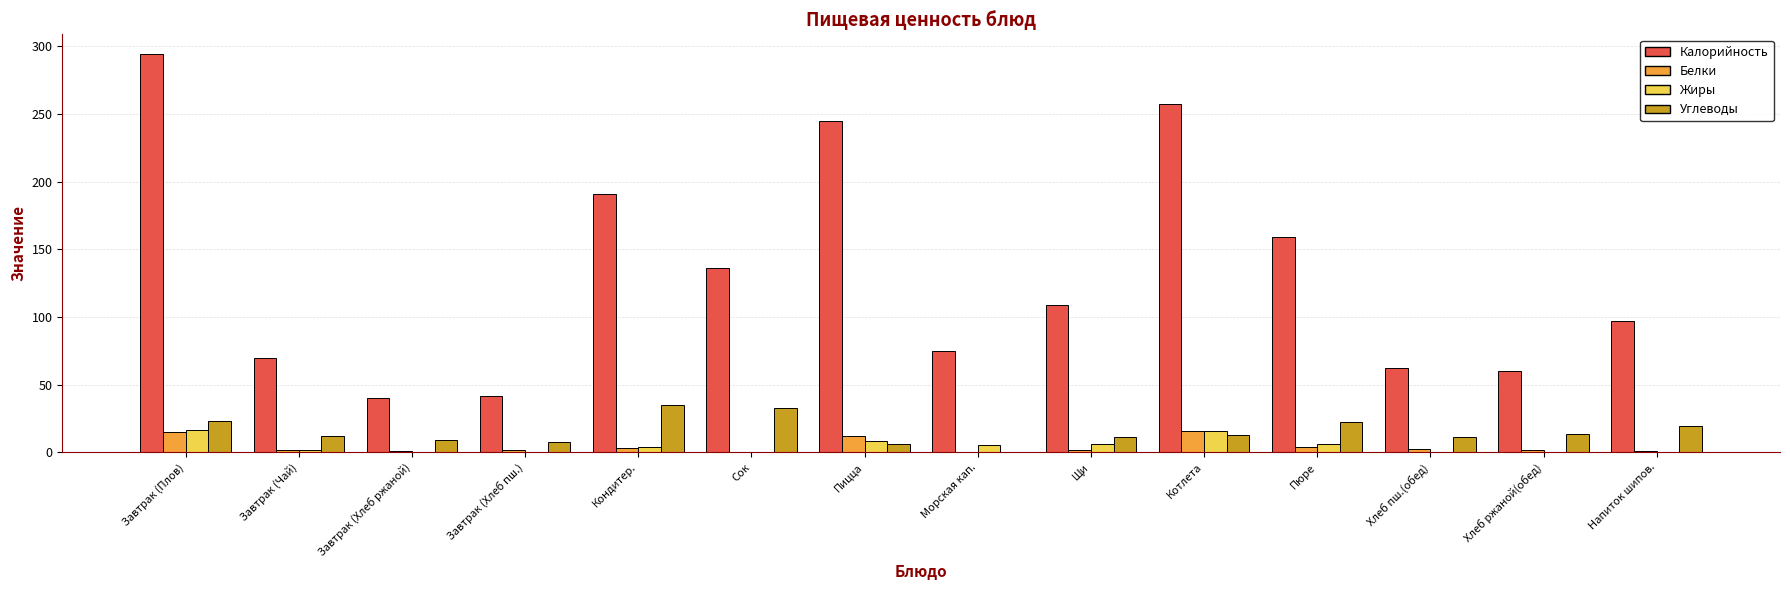

How many groups of bars are there?

14